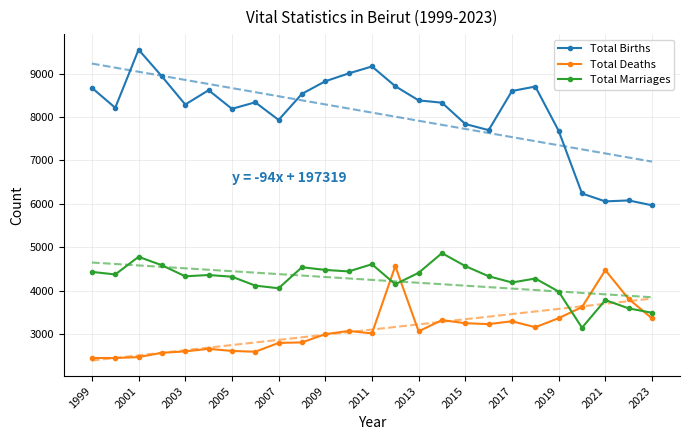

Where does the Total Births series first go above 8339?

1999